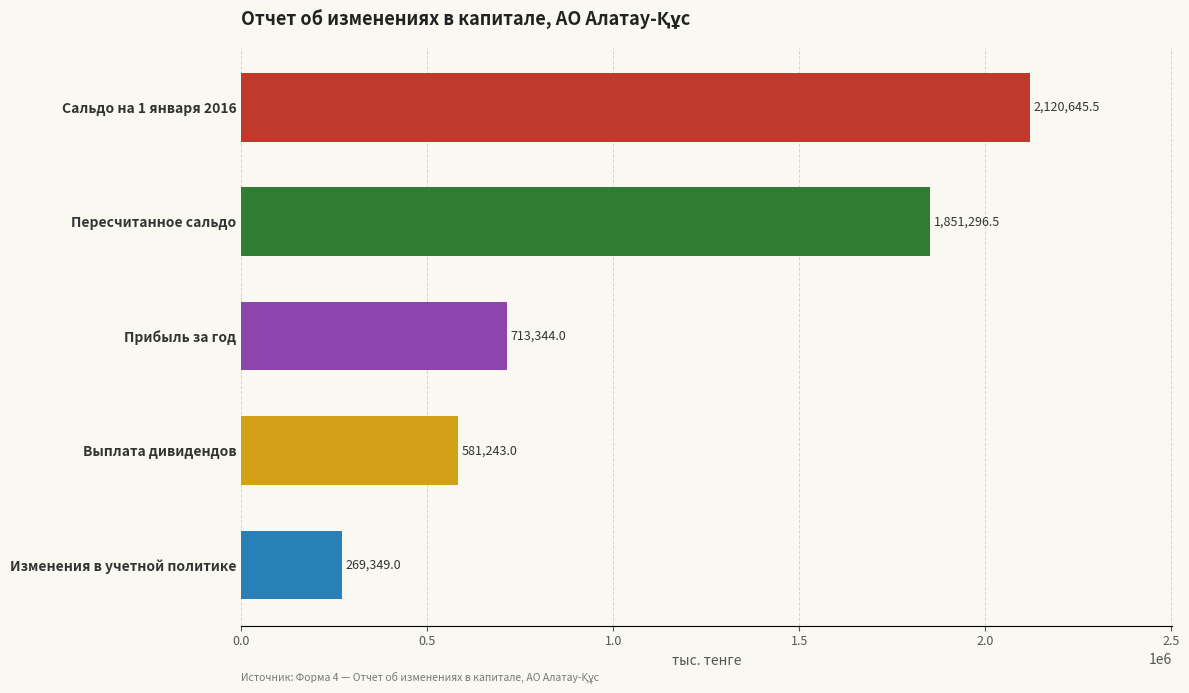

Does the chart contain any negative values?

No